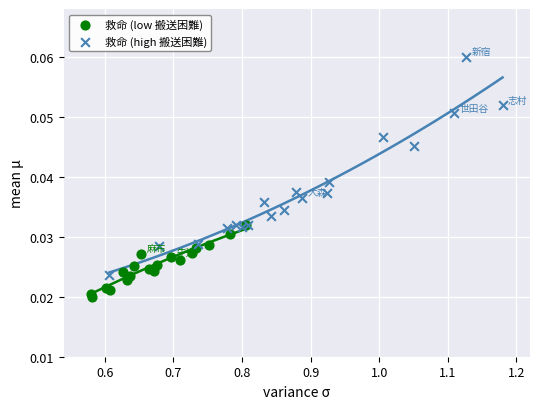

Which series contains the highest Y value?

救命 (high 搬送困難)